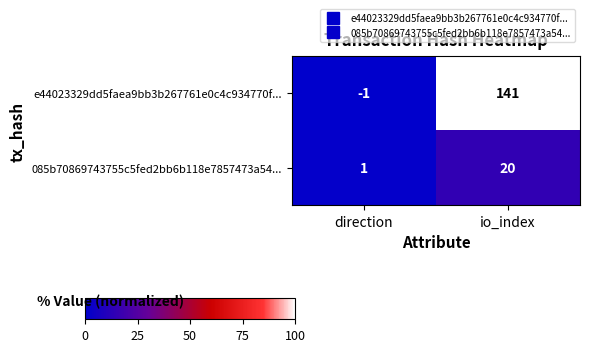

What value does the e44023329dd5faea9bb3b267761e0c4c934770f... series have at io_index?

141